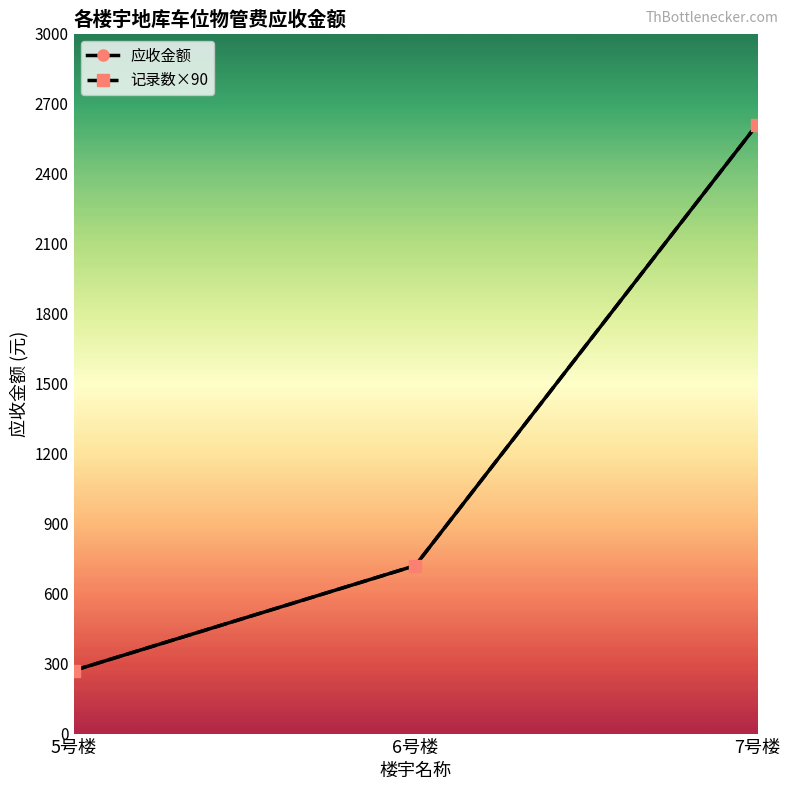

Read the 记录数×90 value at 5号楼, to the nearest 100.

300